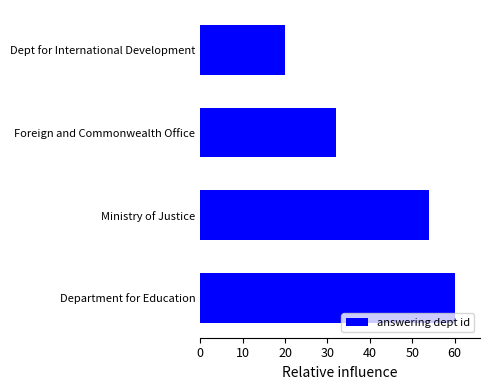

Reading top to bottom, what are all the values shown in this chart?

20	32	54	60